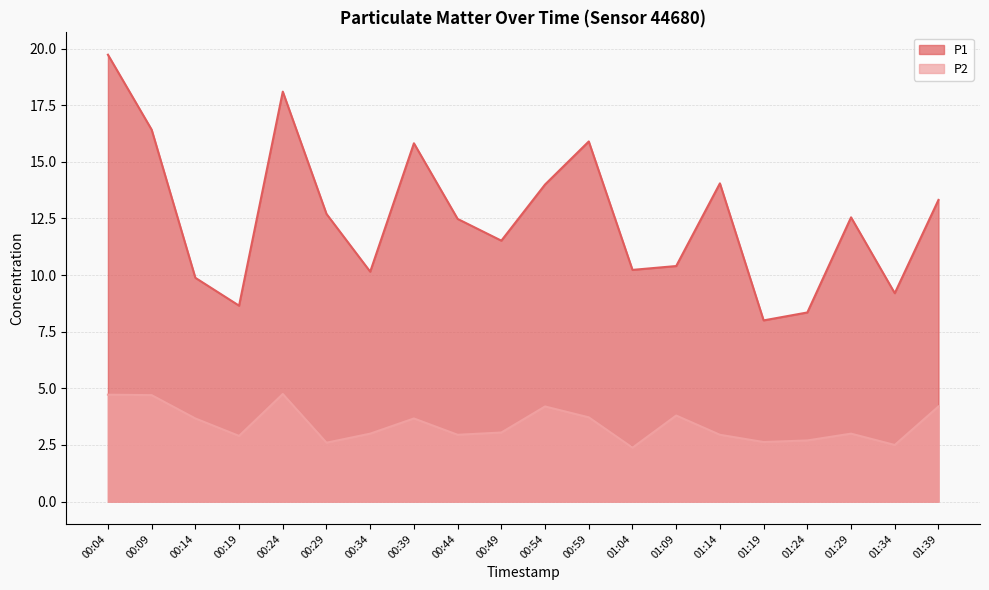

At which category does the chart reach its peak across all series?

00:04